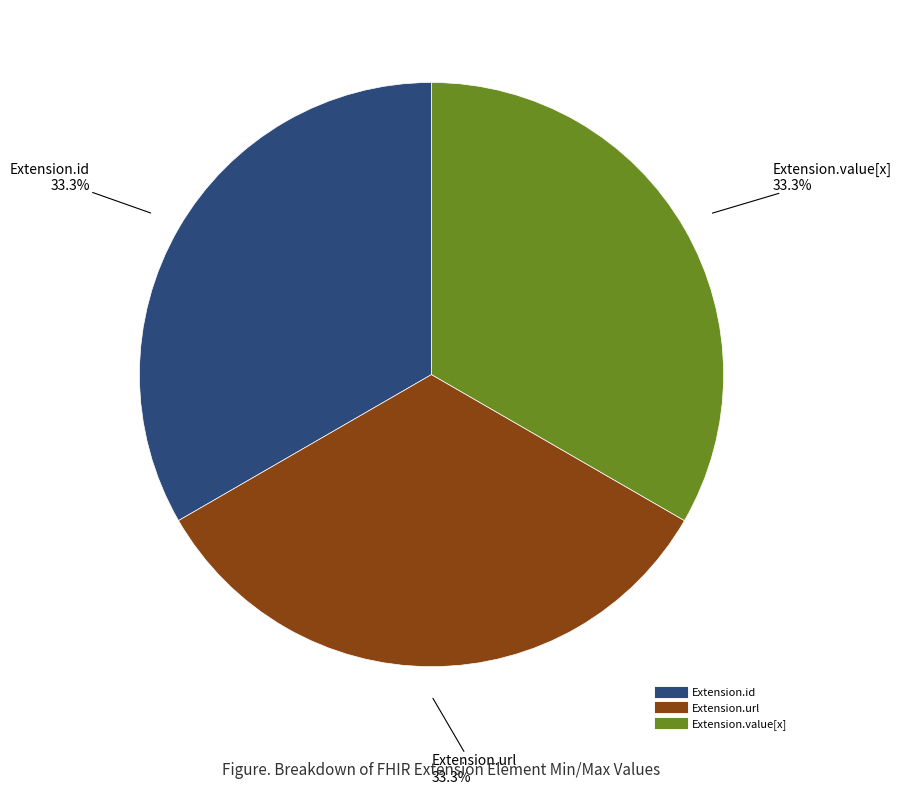

Does any single category account for the majority?

No